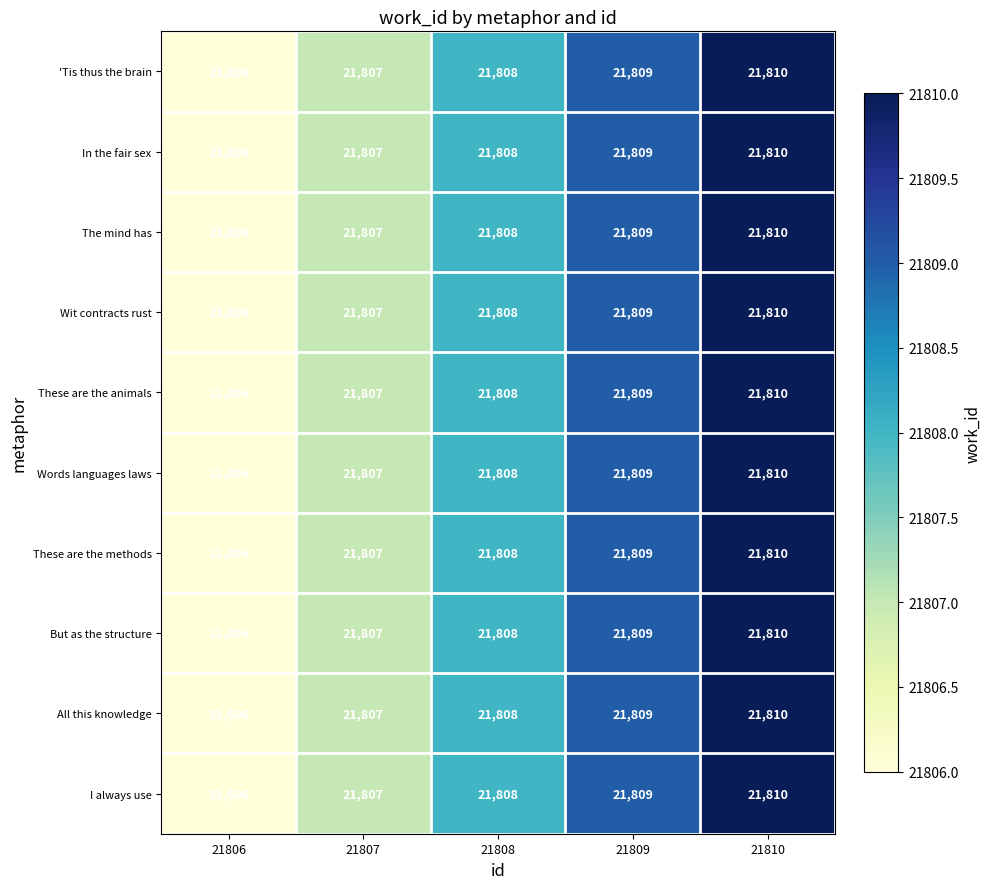

What is the highest value of the In the fair sex series?

21810